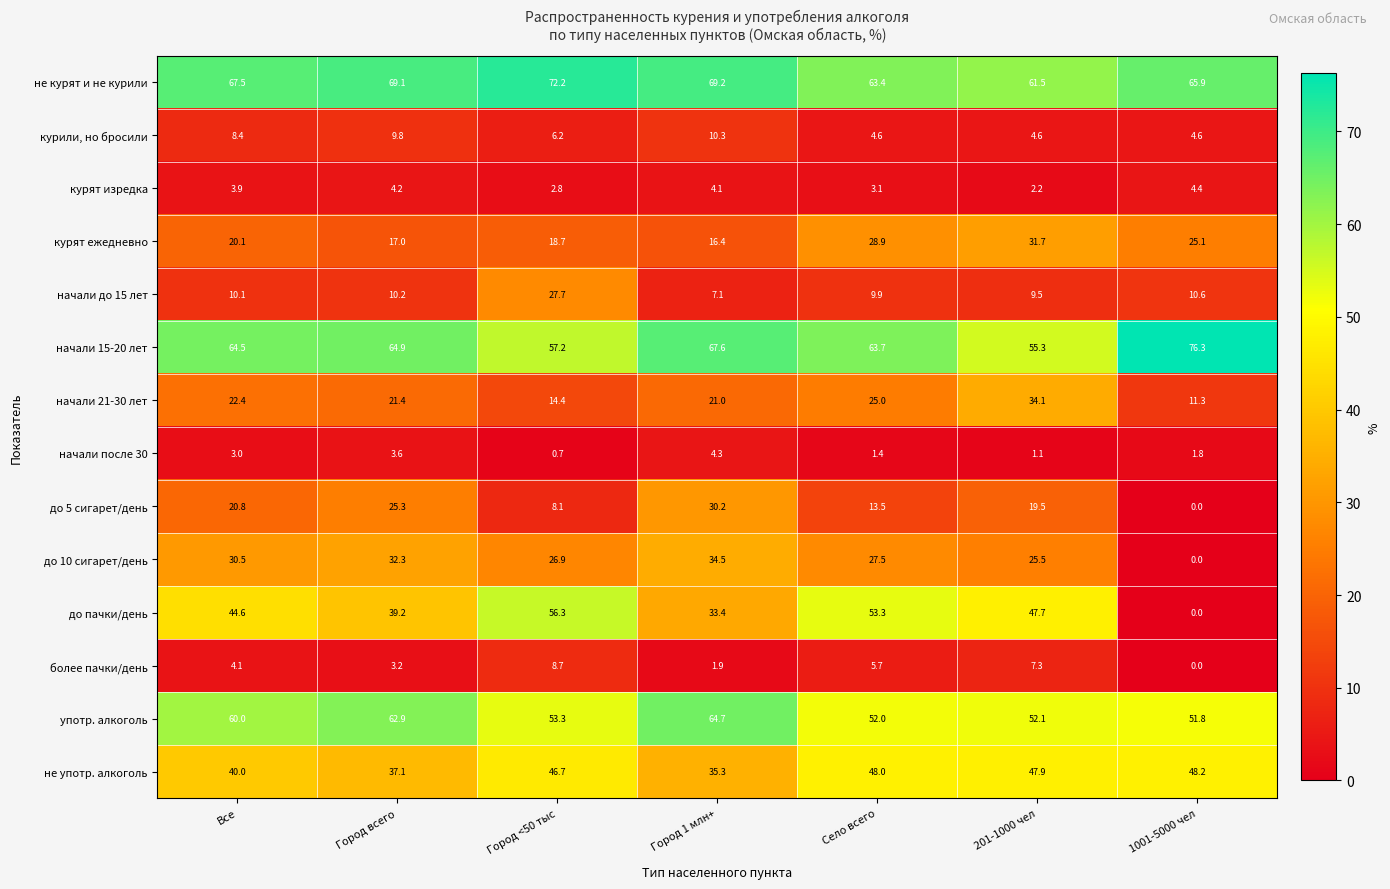

Where is начали 21-30 лет nearest to the value 22?

Все